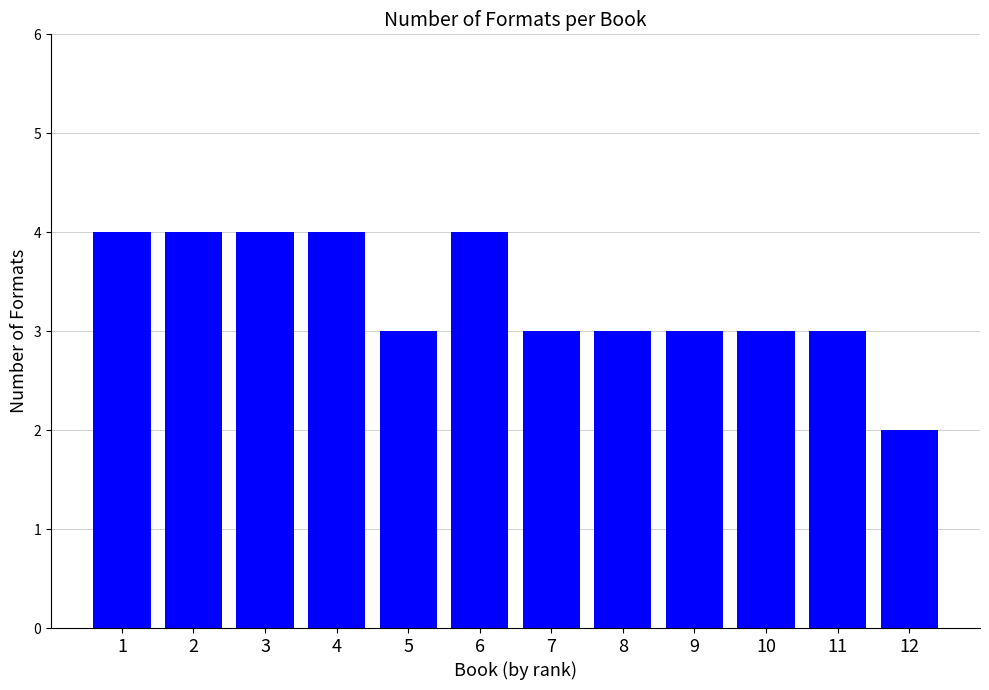

Reading left to right, transcribe all the data shown in this chart.

4	4	4	4	3	4	3	3	3	3	3	2